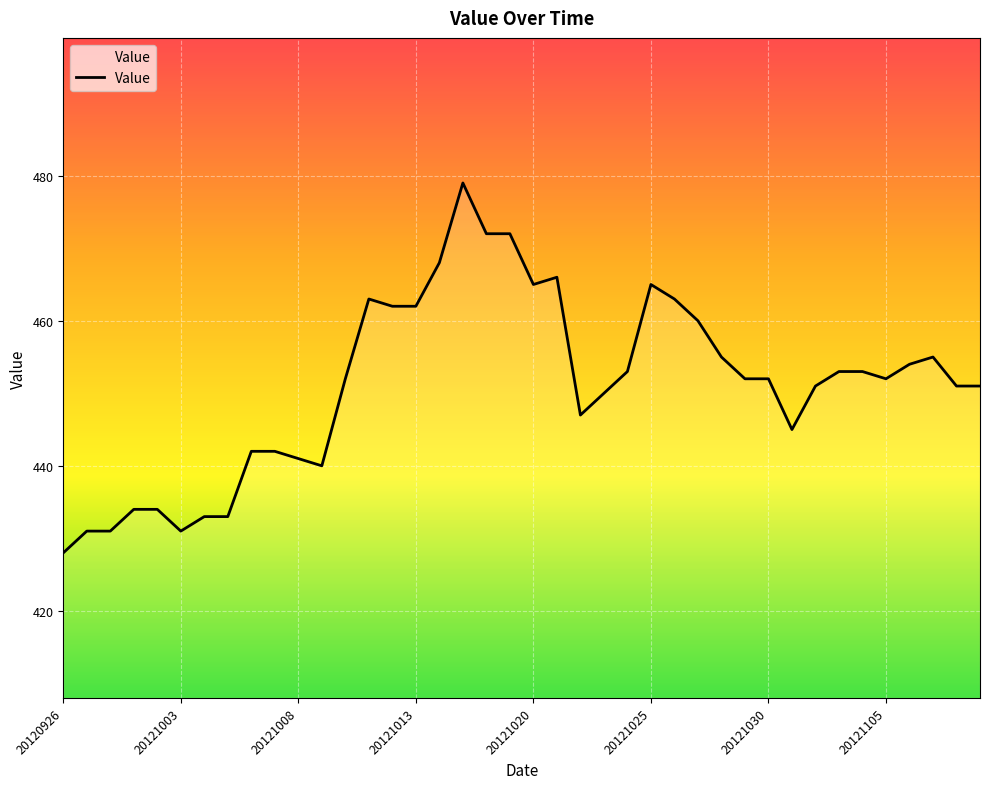

What is the difference between the maximum and minimum values?

51